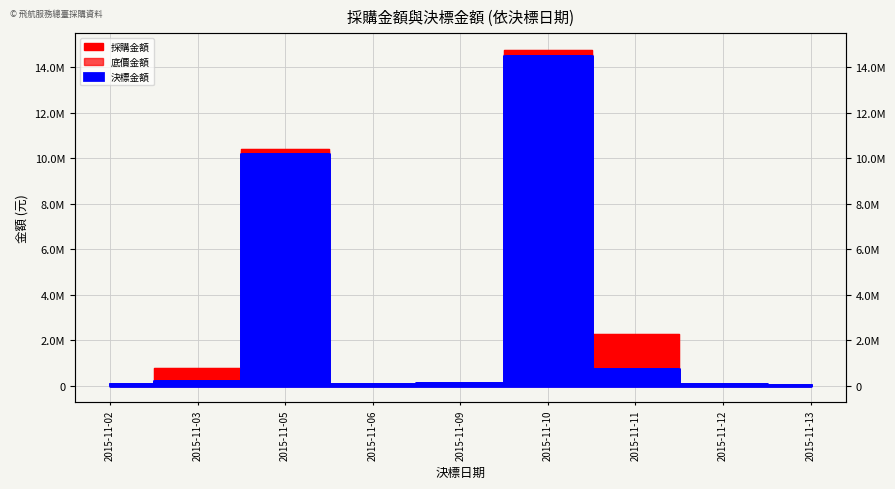

How many values in the 採購金額 series exceed 96500?

4